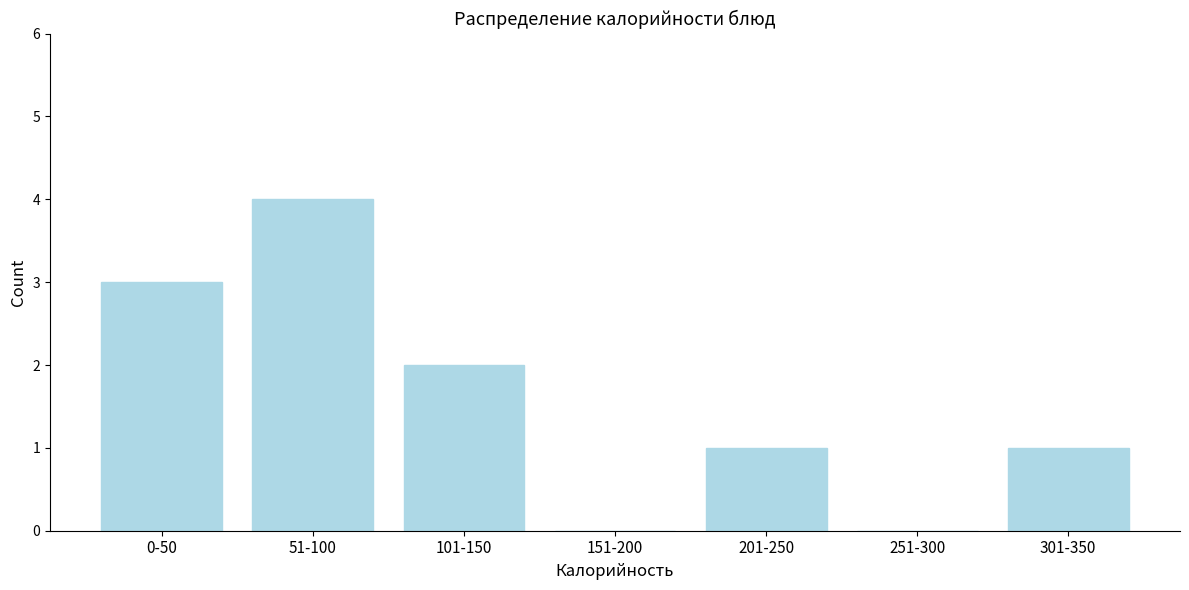

Reading left to right, what are all the values shown in this chart?

0-50=3	51-100=4	101-150=2	151-200=0	201-250=1	251-300=0	301-350=1